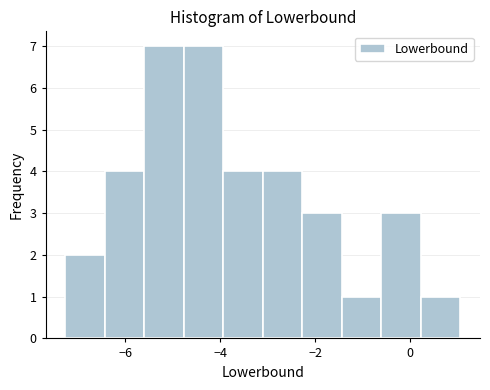

Reading left to right, list every bar in this chart as the range it spans on the x-axis followed by its height. Neither the bar edges nor the heights are printed on the chart, so give them approximately, as read against the axes.

-7.2 to -6.4: 2
-6.4 to -5.6: 4
-5.6 to -4.8: 7
-4.8 to -4.0: 7
-4.0 to -3.2: 4
-3.2 to -2.2: 4
-2.2 to -1.4: 3
-1.4 to -0.6: 1
-0.6 to 0.2: 3
0.2 to 1.0: 1